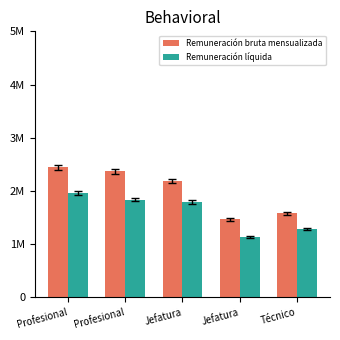

Does the chart contain stacked bars?

No